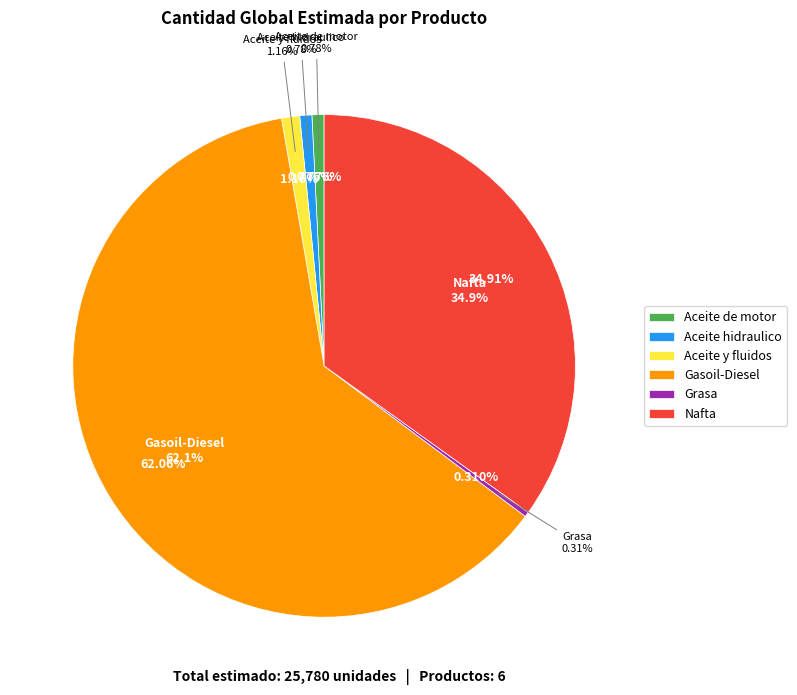

How many segments does this pie chart have?

6